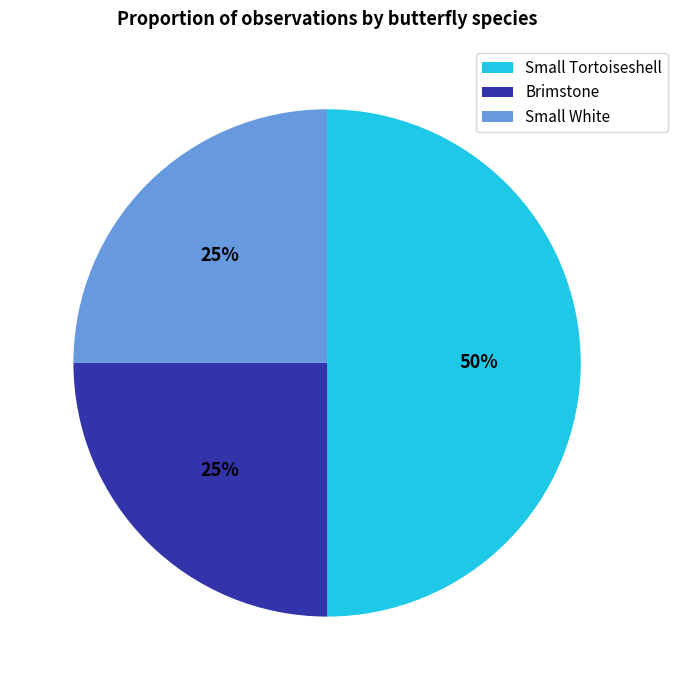

Is it true that Brimstone is 34% of the pie?

False